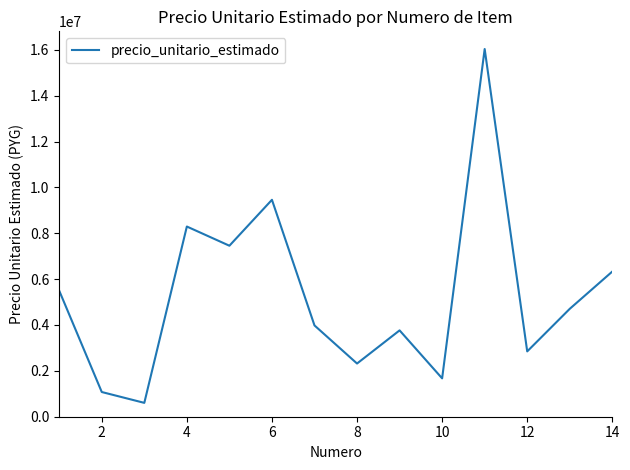

What is the maximum value shown in the chart?

16033868